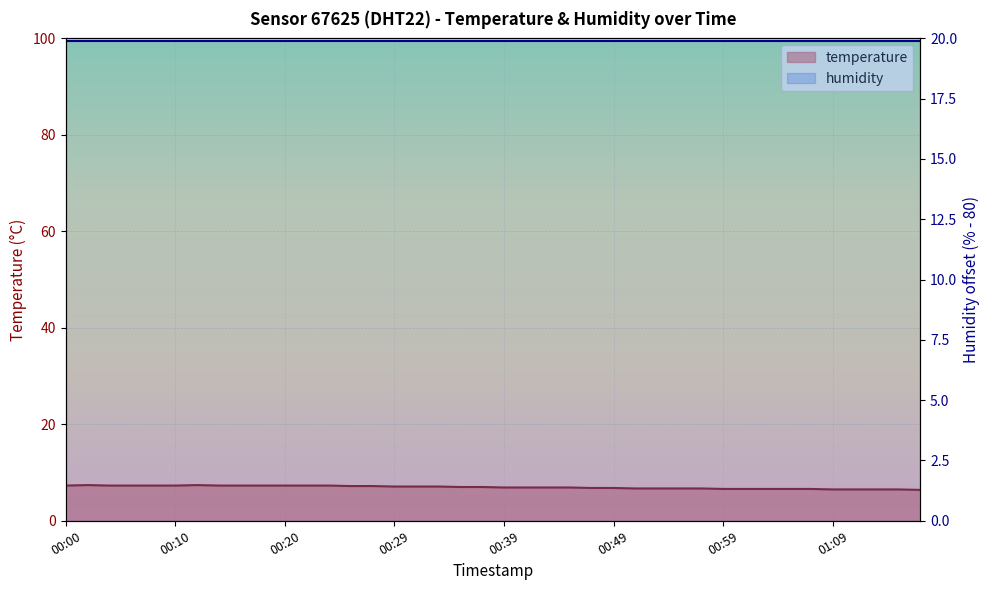

Which has a higher value, 00:04 or 00:31?

00:04